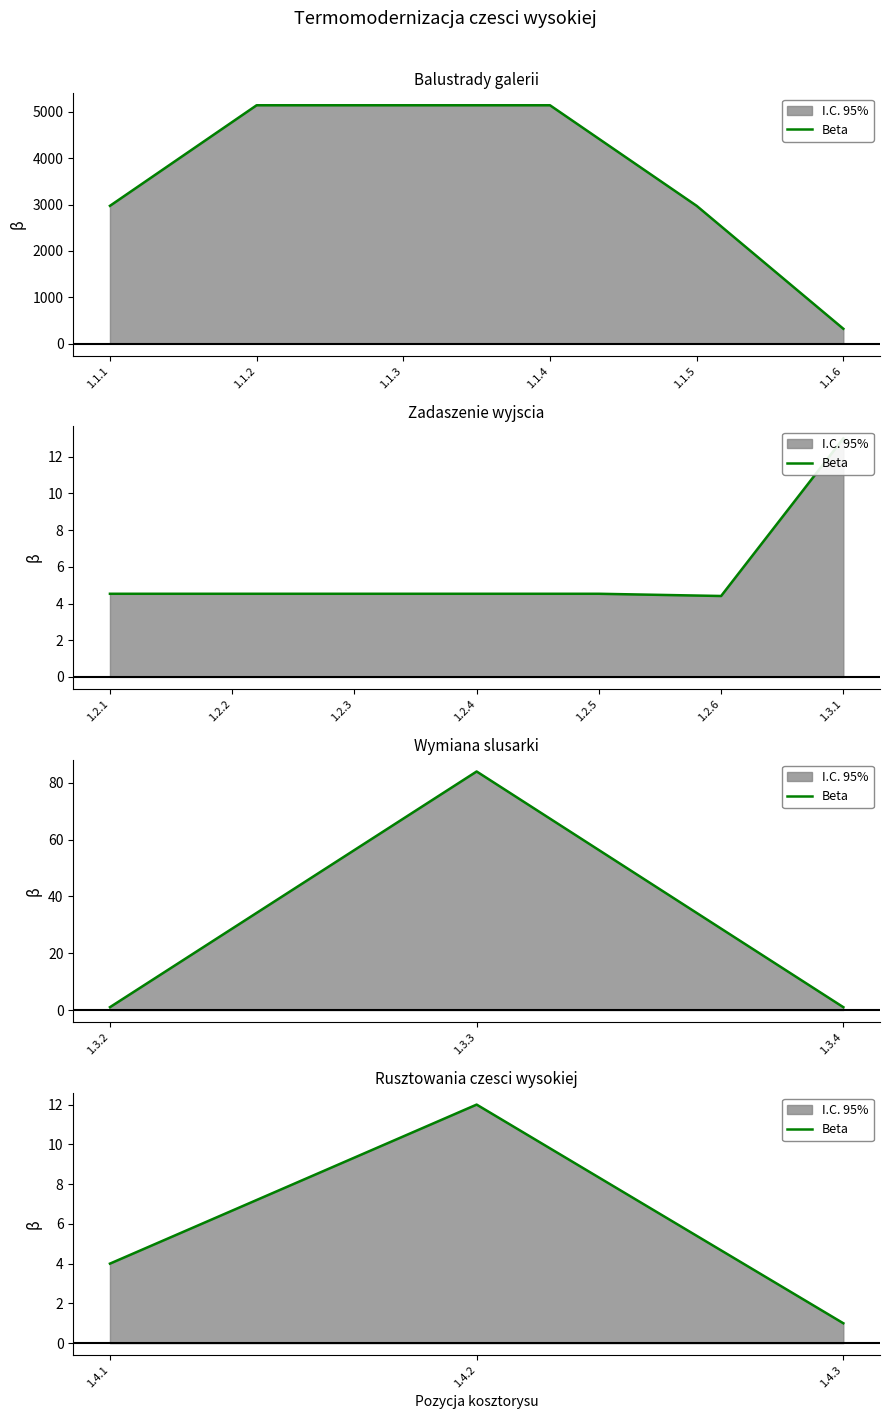

How many values are below 4?

1